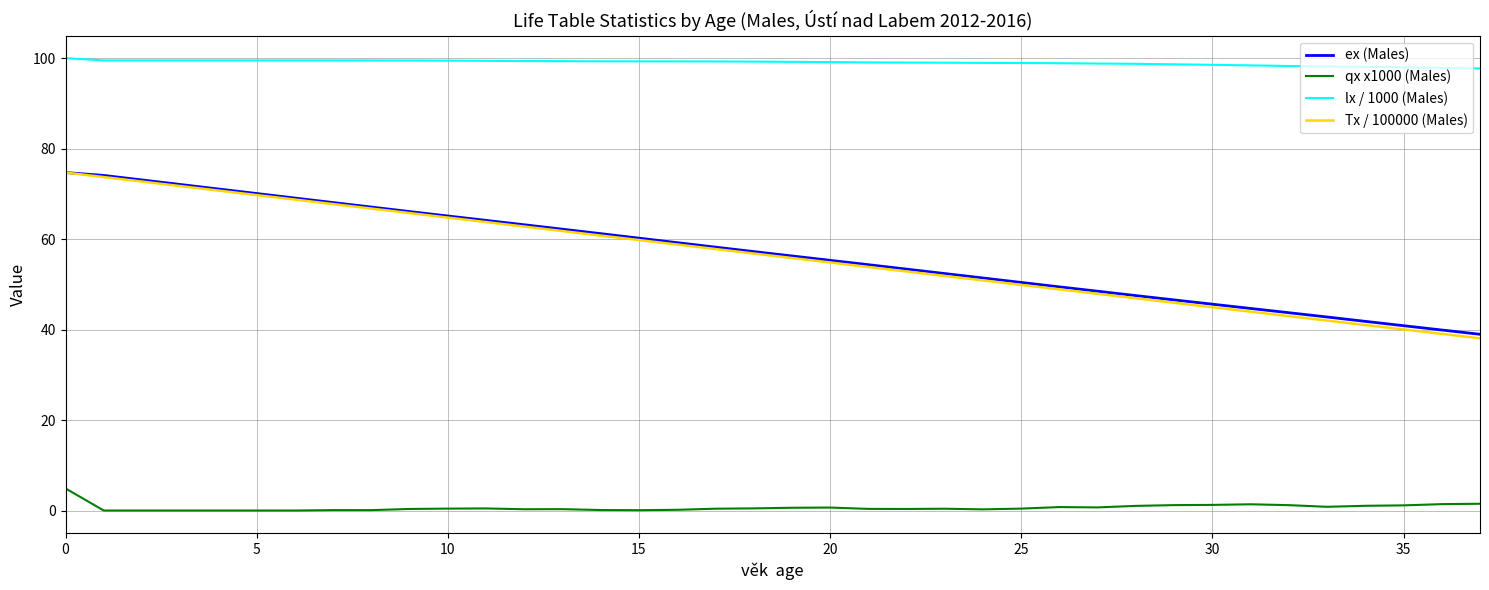

What is the minimum value for ex (Males)?

39.0